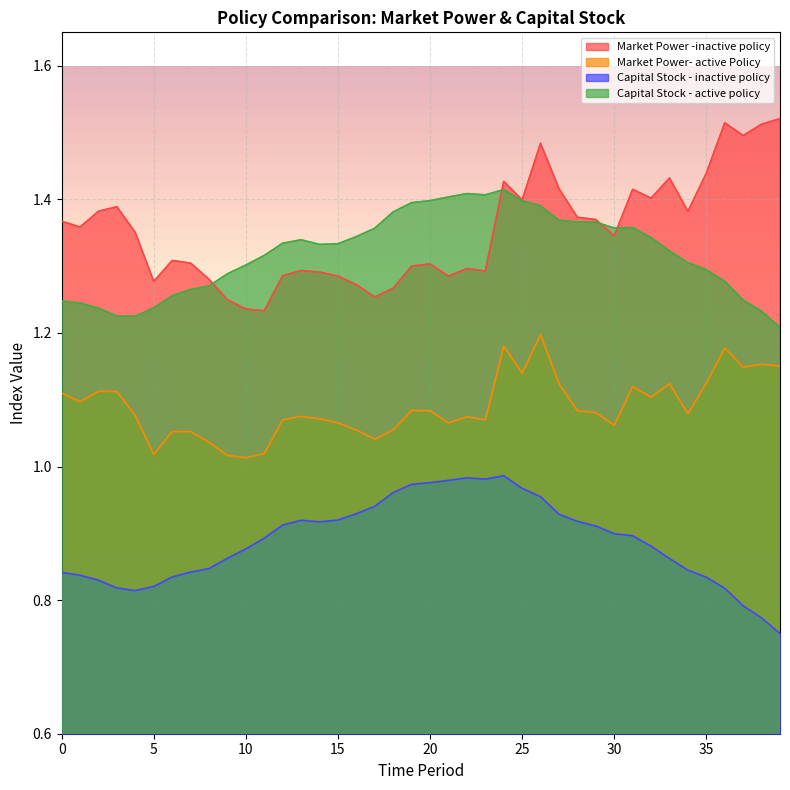

How many lines are shown in the chart?

4